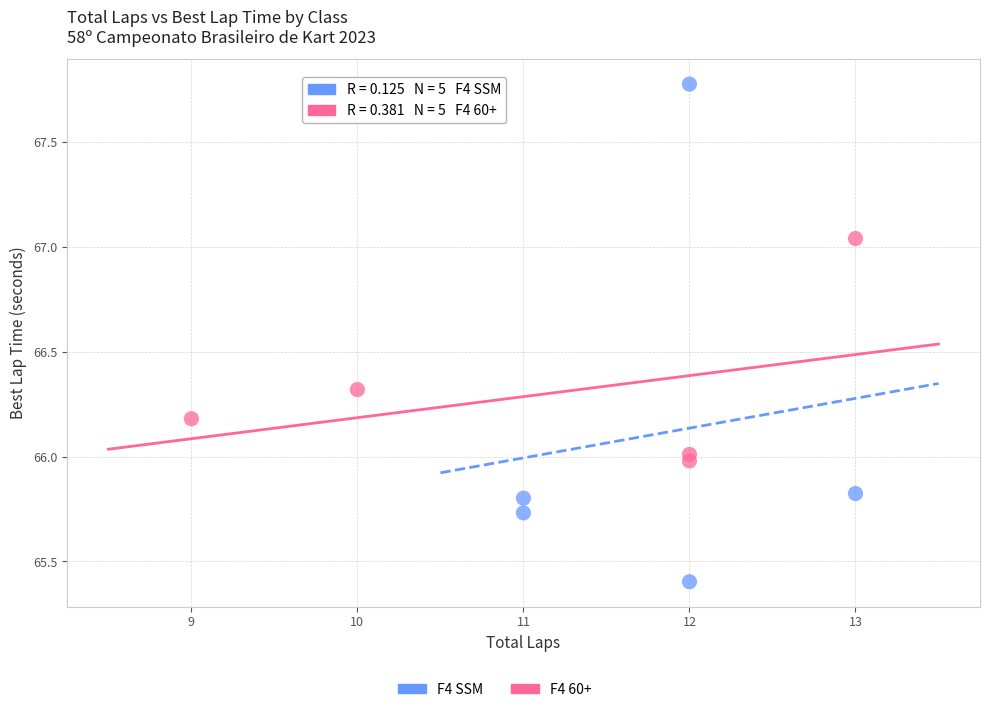

Which series has the largest Y range (max minus min)?

F4 SSM